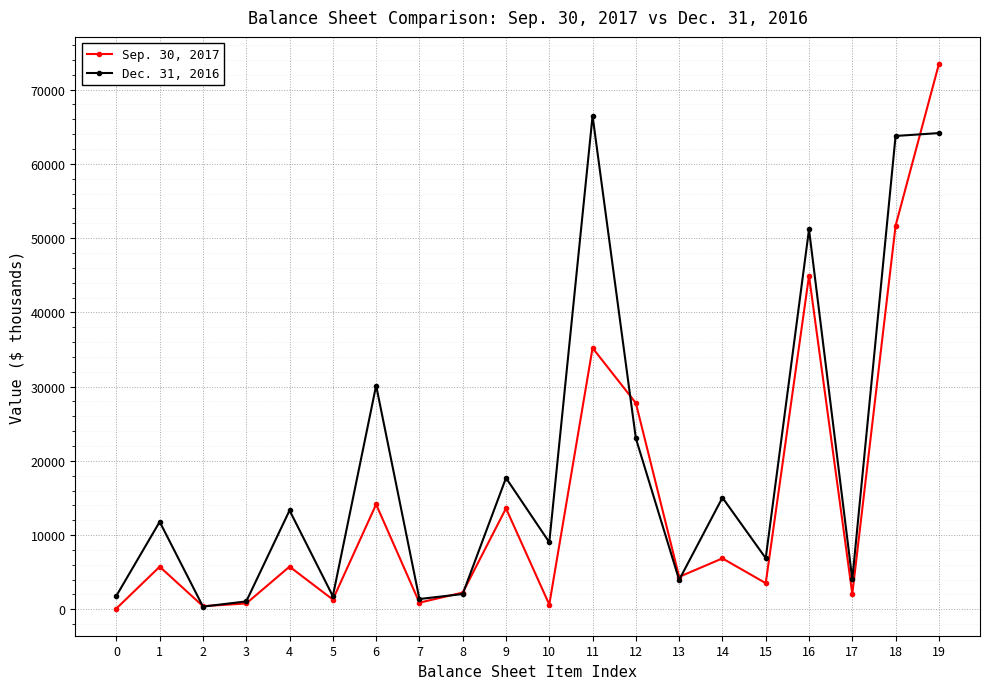

True or false: Sep. 30, 2017 and Dec. 31, 2016 cross at least once.

True